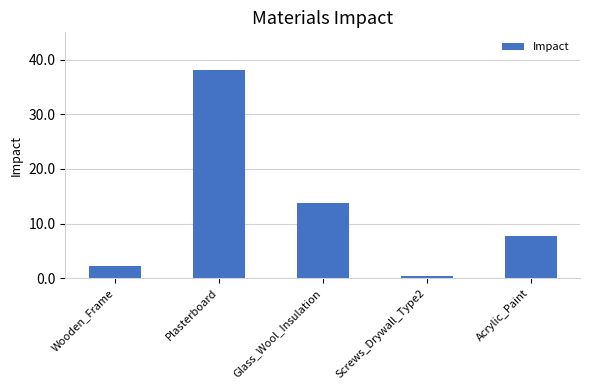

What is the approximate value at Plasterboard?

38.2